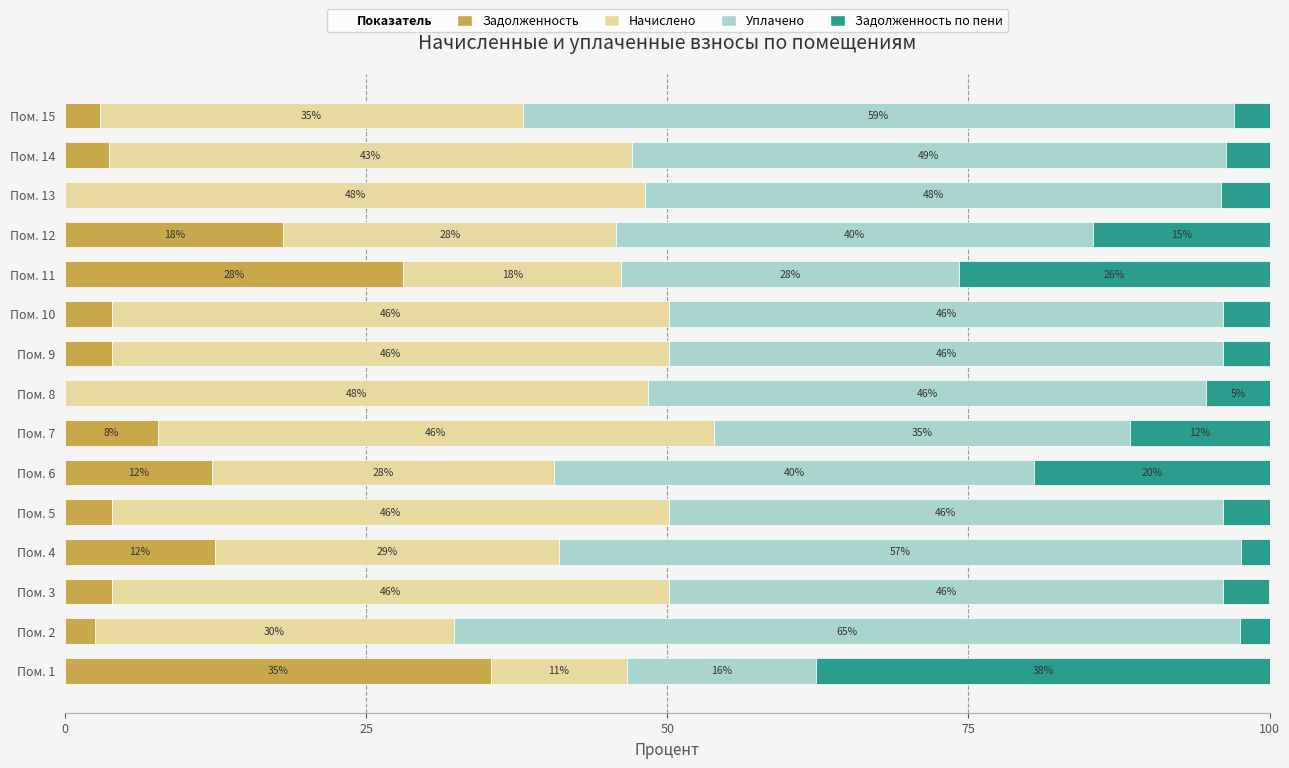

The value of Задолженность at Пом. 7 is 7.7. True or false?

True